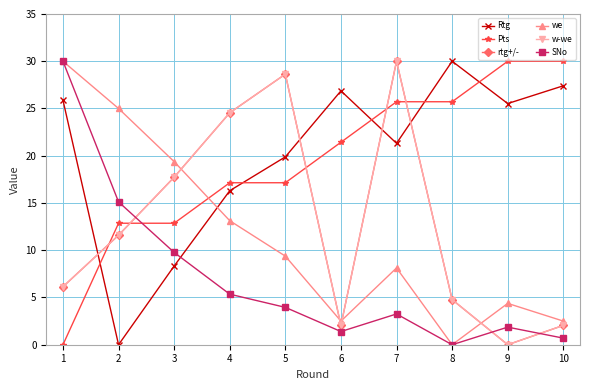

Does the chart have visible grid lines?

Yes